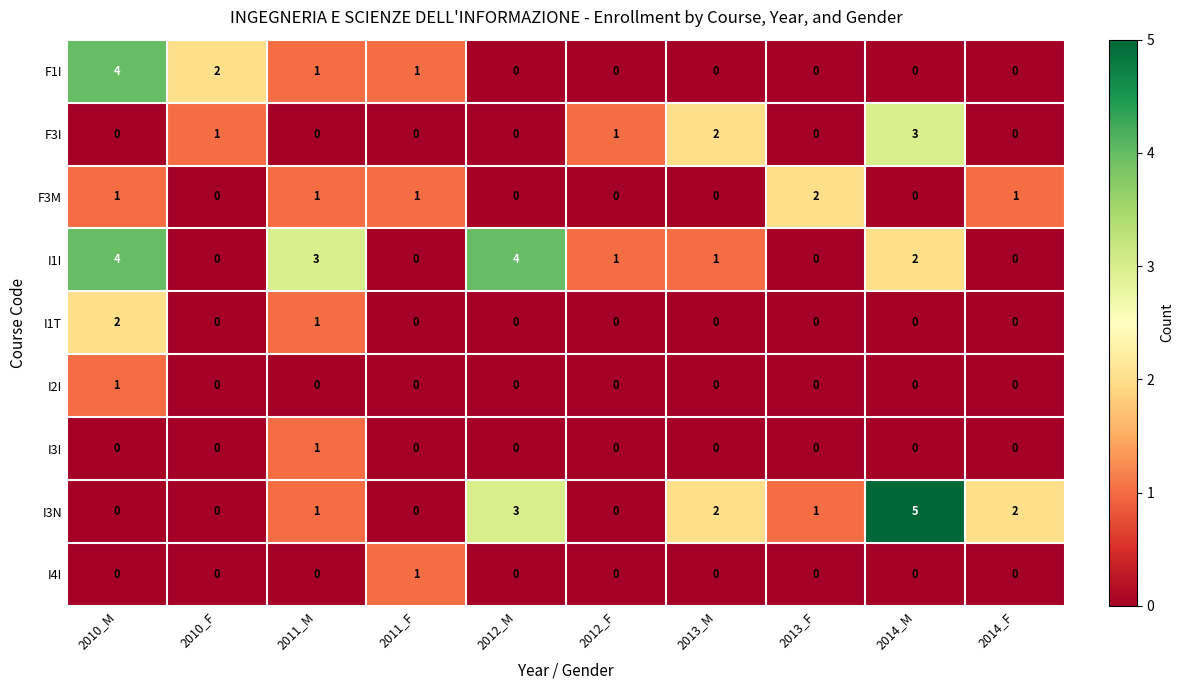

At which label is I1T closest to 1?

2011_M